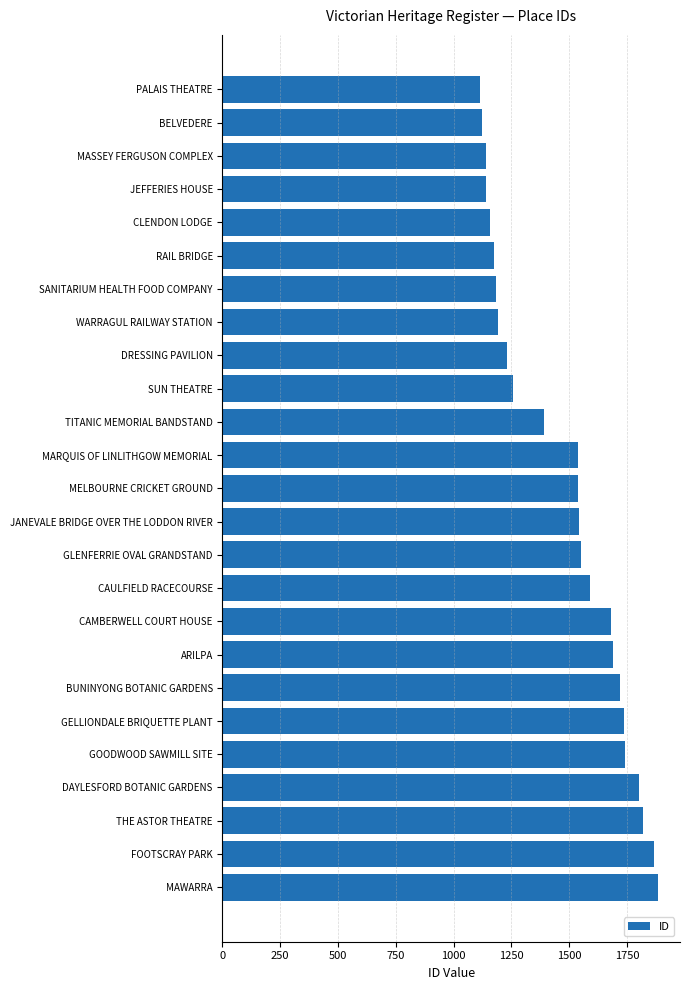

At which label is the value closest to 1500?

MARQUIS OF LINLITHGOW MEMORIAL